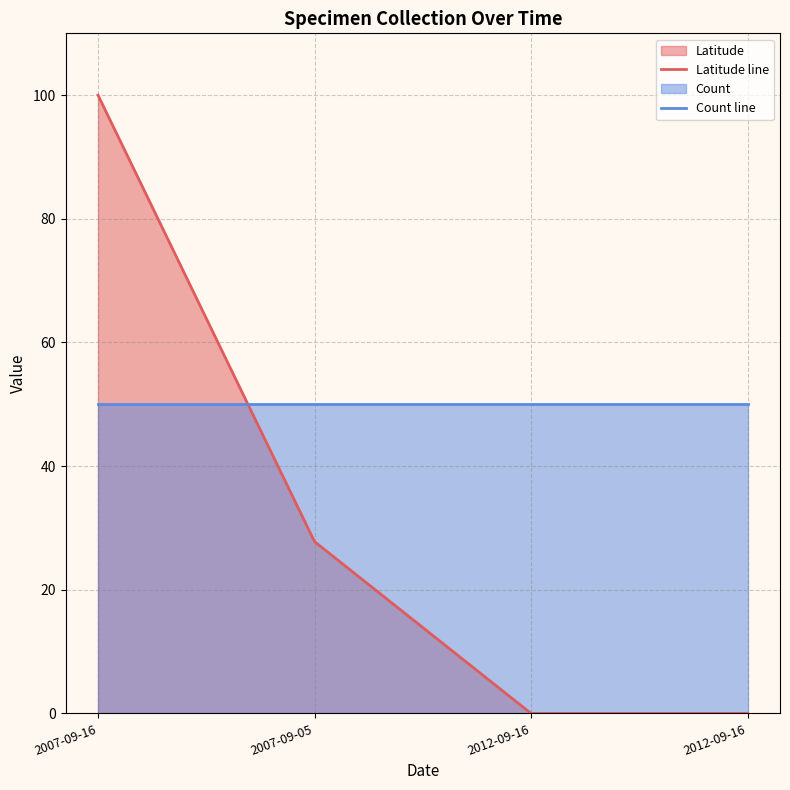

Reading left to right, list all the values displayed in this chart.

Latitude line: 100.0	27.8	0.0	0.0
Count line: 50.0	50.0	50.0	50.0